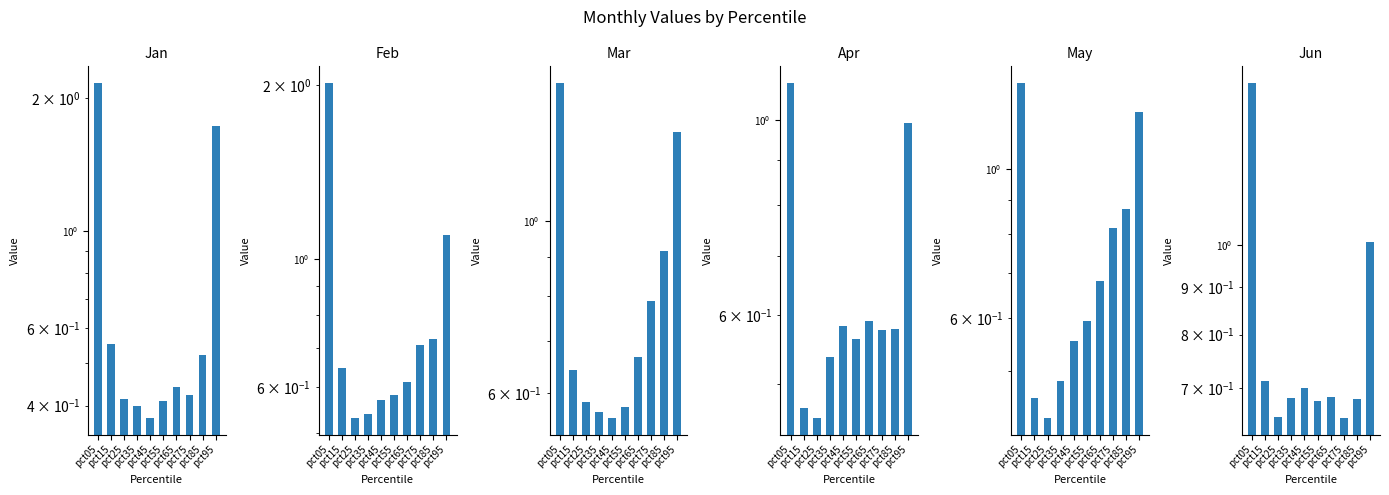

The value of Feb at pct75 is 0.2. True or false?

False